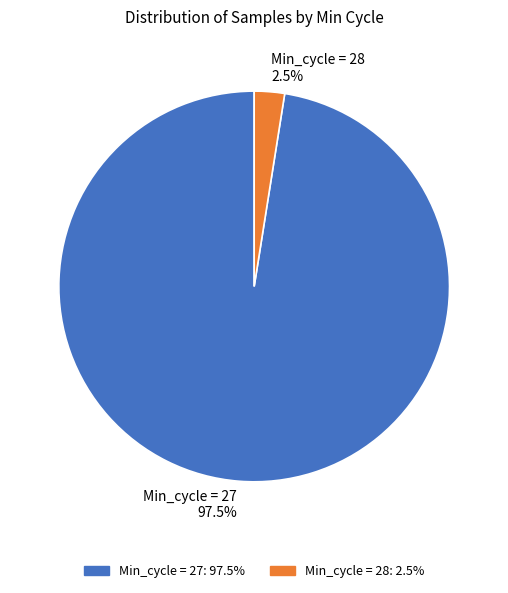

Which slice represents more than half of the pie?

Min_cycle = 27 97.5%